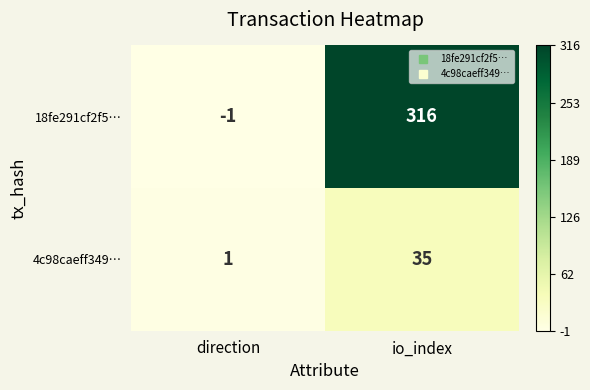

The 18fe291cf2f5… series shows -1 at direction. True or false?

True